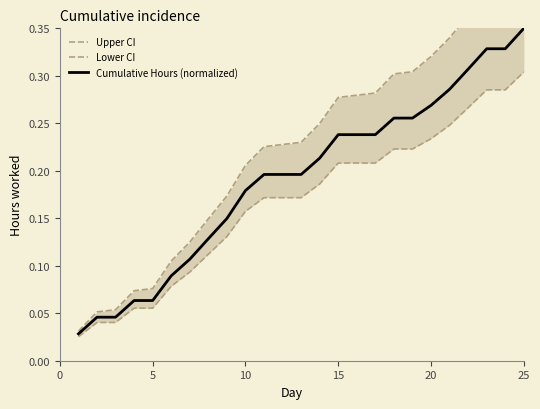

What is the sum of all Cumulative Hours (normalized) values?

4.8